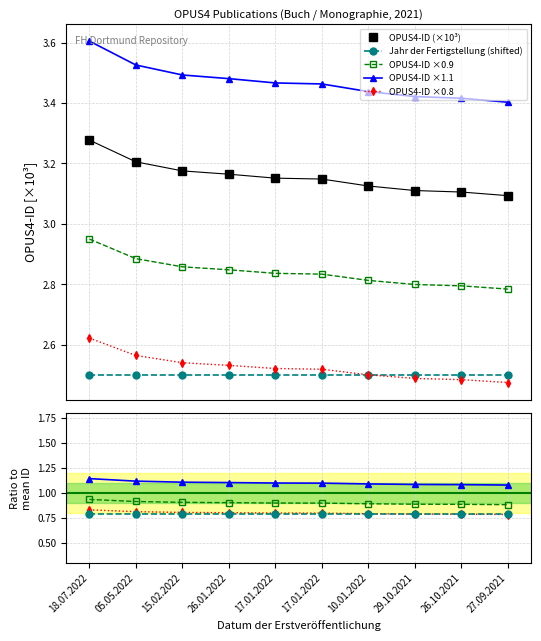

List the labels in order of value, largest first.

18.07.2022, 05.05.2022, 15.02.2022, 26.01.2022, 17.01.2022, 17.01.2022, 10.01.2022, 29.10.2021, 26.10.2021, 27.09.2021